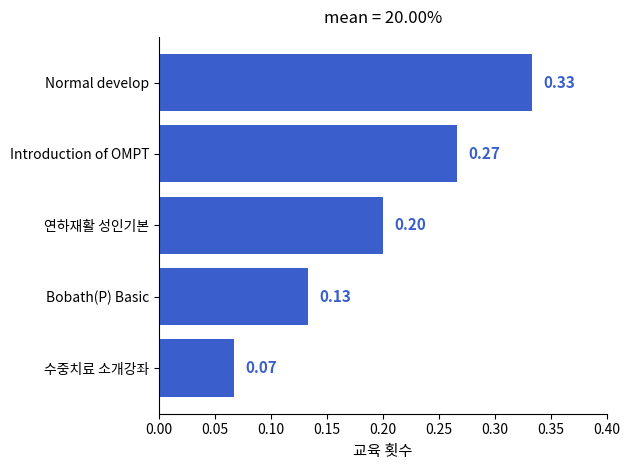

What is the sum of all values?

1.0